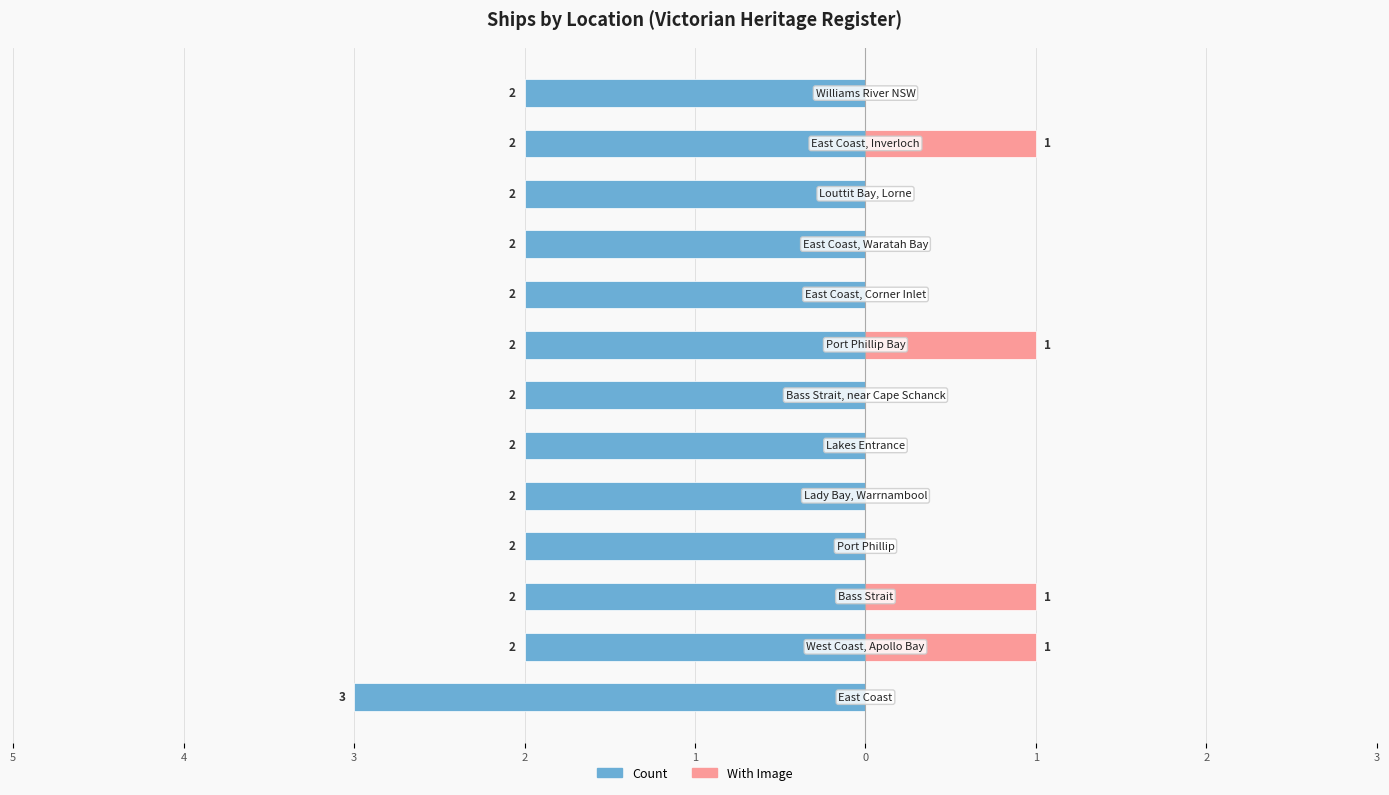

How many data points in Count are less than -2?

1